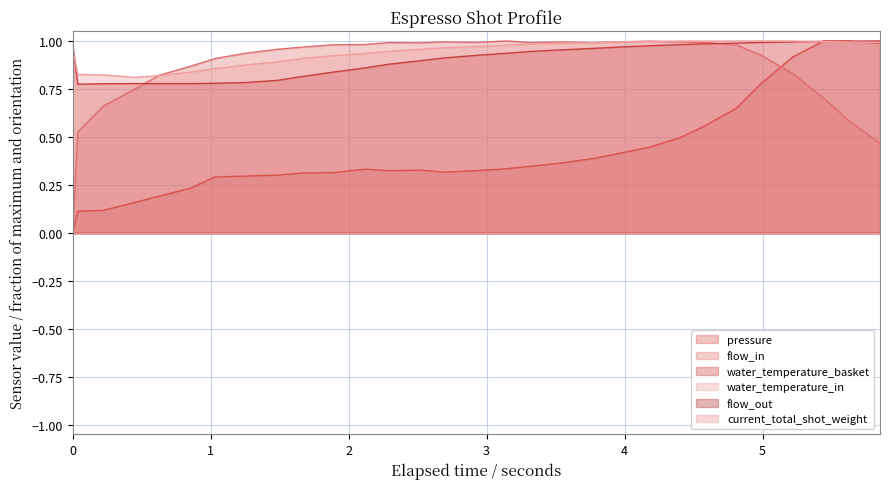

How many interior local peaks does the flow_in series have?

5